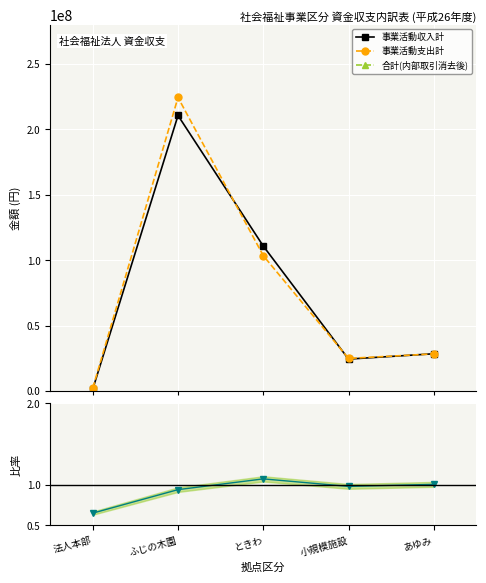

Which series has the largest range (max minus min)?

事業活動支出計